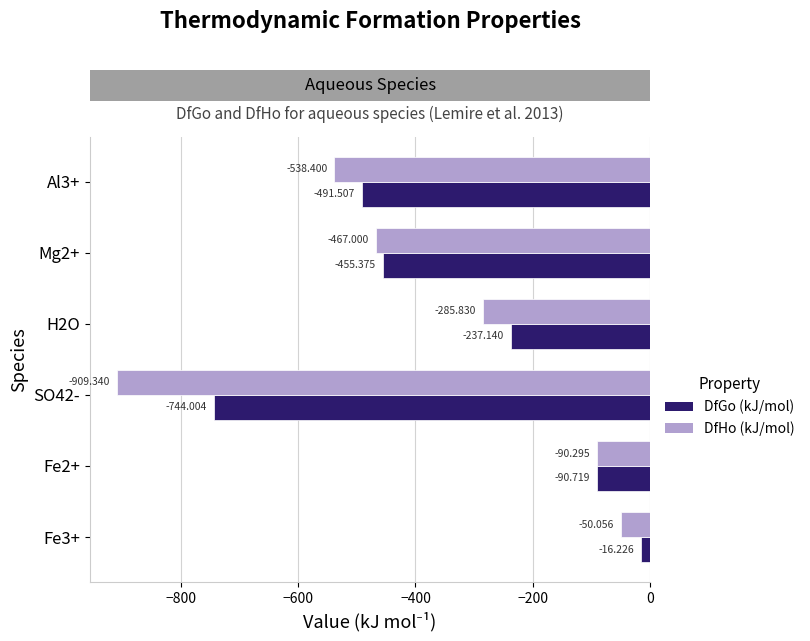

Which category has the highest value in the DfHo (kJ/mol) series?

Fe3+